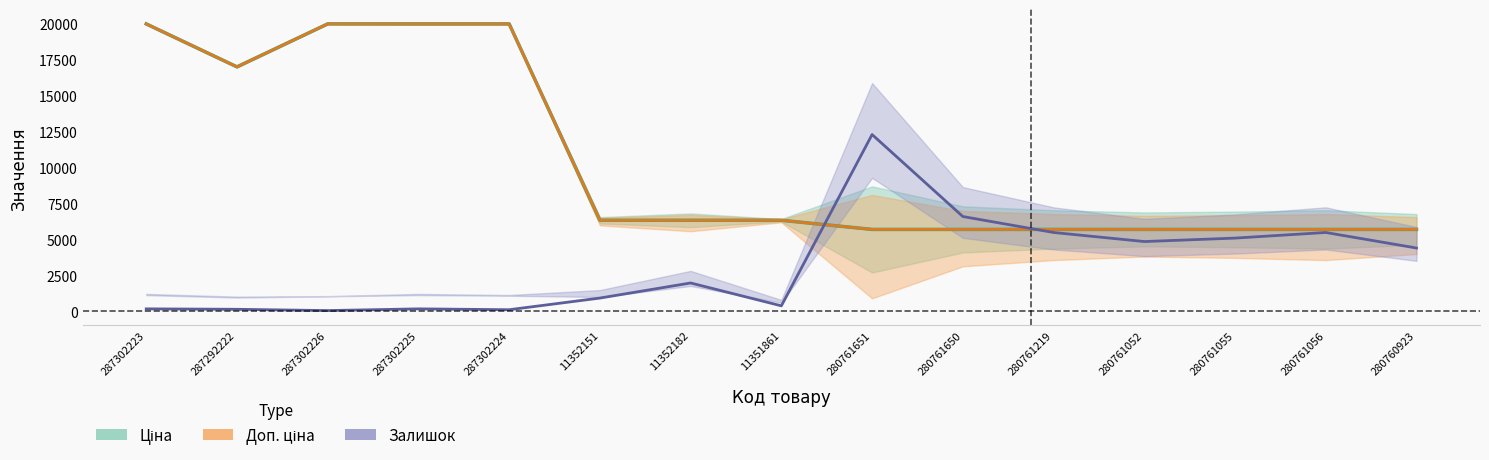

At which category does the chart reach its peak across all series?

287302223